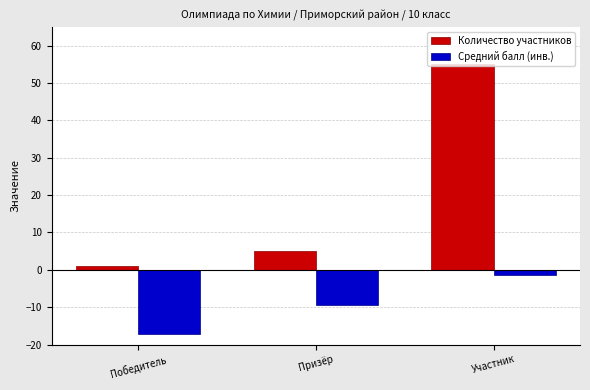

What is the value of the Средний балл (инв.) bar at the 3rd from the left?

-1.5